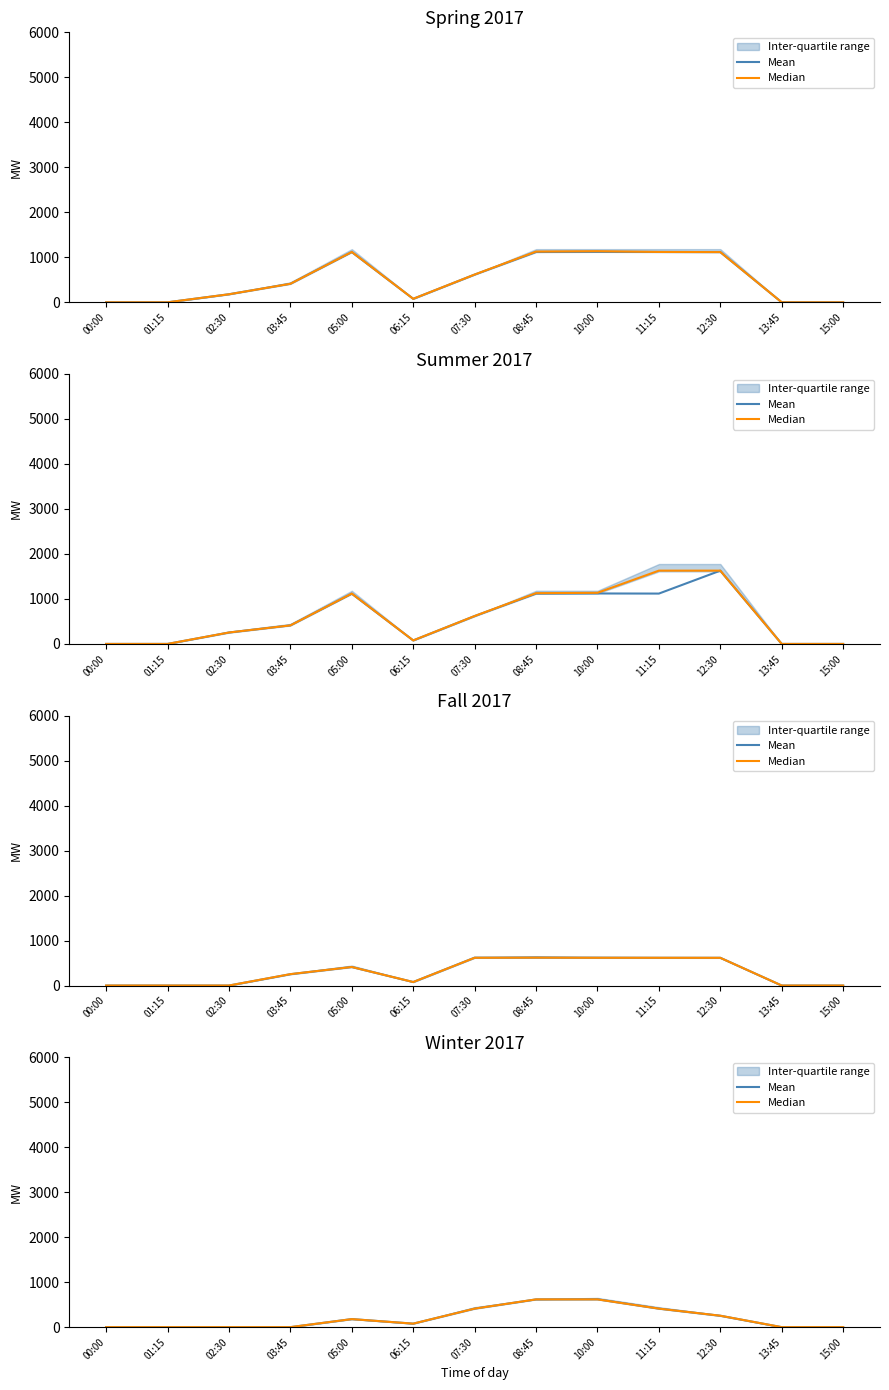

What is the label of the 13th point from the right?

00:00